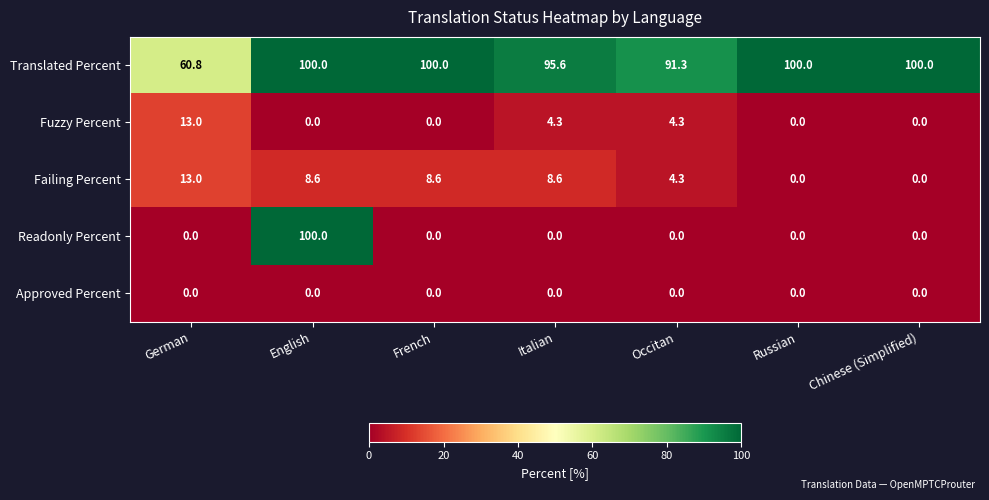

Between German and Russian, which series saw the biggest shift?

Translated Percent